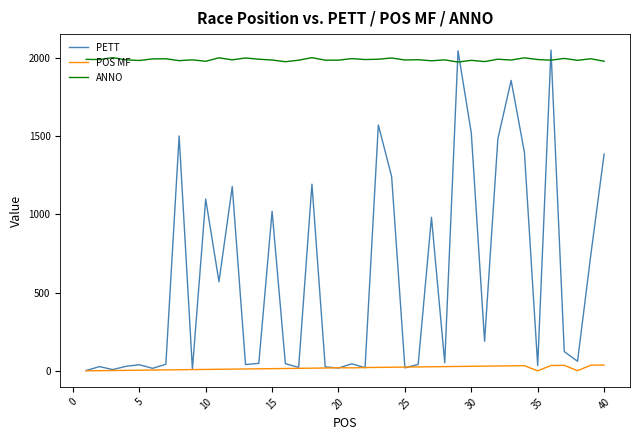

True or false: POS MF and ANNO cross at least once.

False